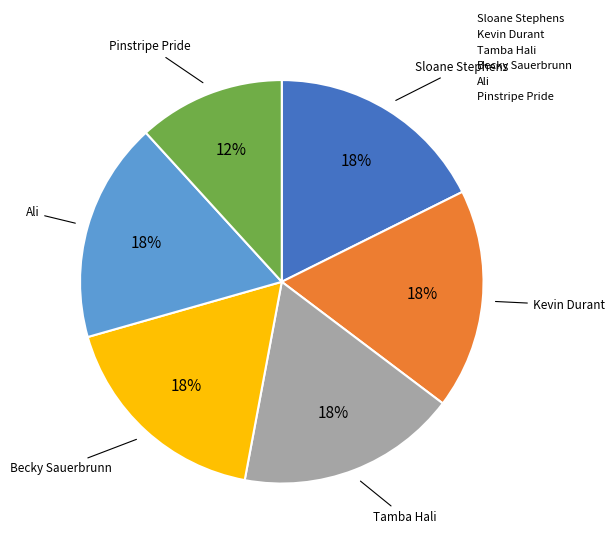

Is Becky Sauerbrunn the majority of the pie?

No